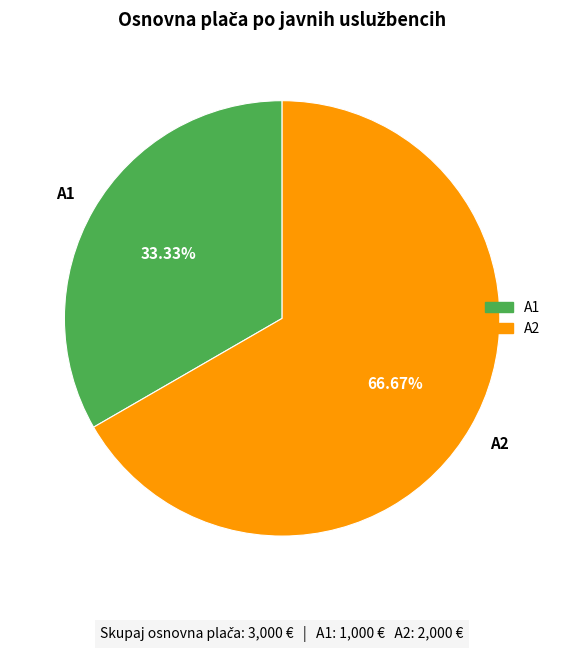

To the nearest percent, what is the average slice percentage?

50%